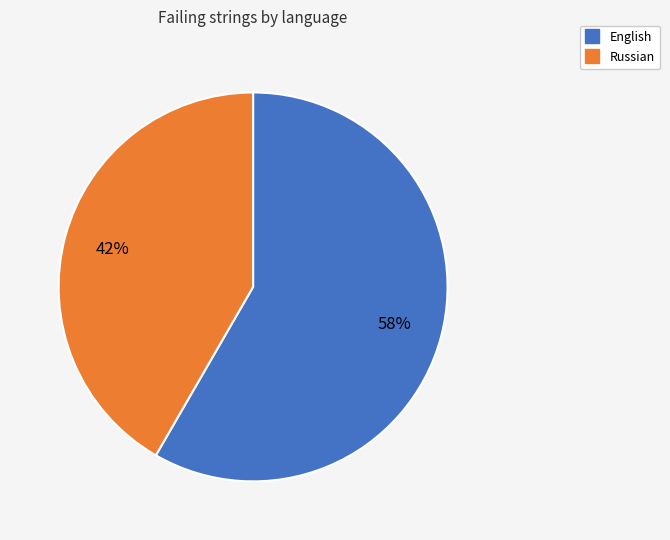

To the nearest percent, what is the average slice percentage?

50%